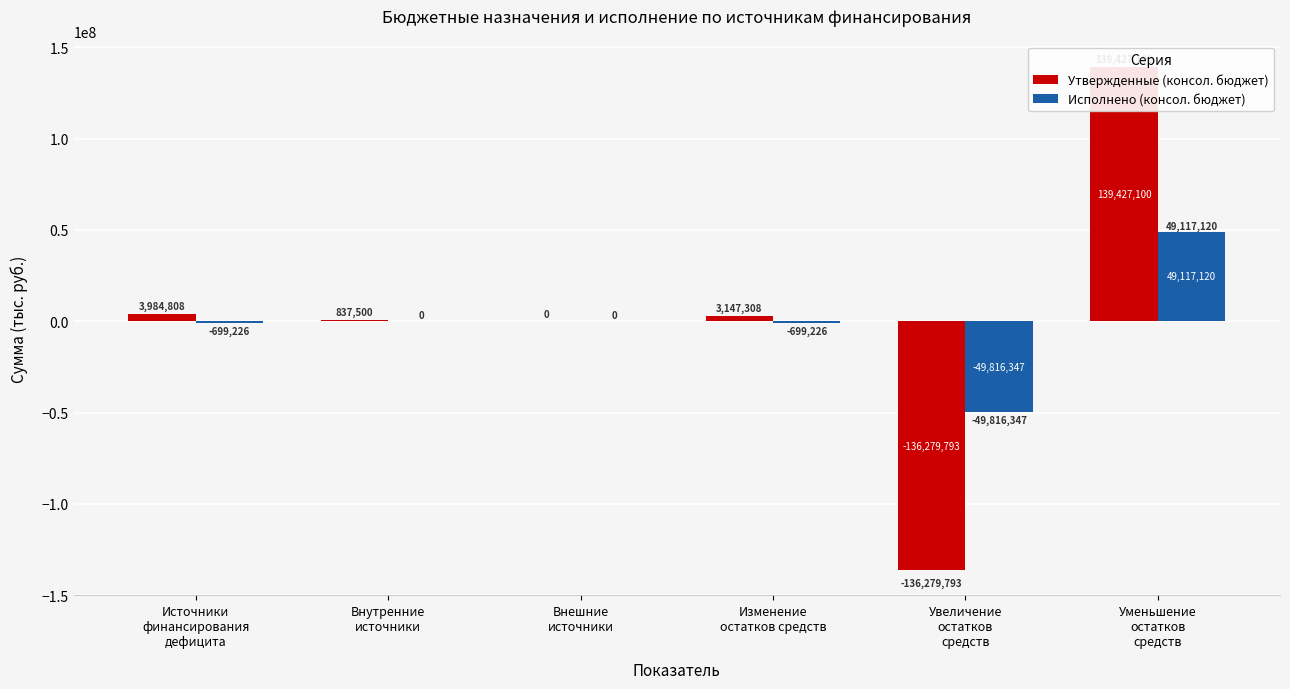

Count the number of data series in this chart.

2